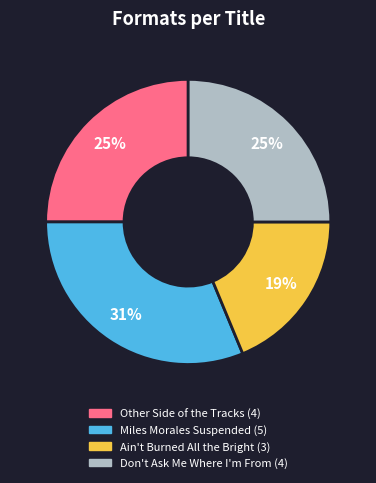

Which category has the smallest portion of the pie?

Ain't Burned All the Bright